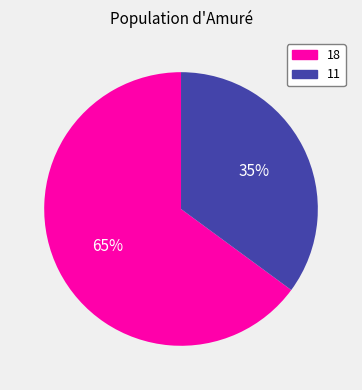

To the nearest percent, what is the difference between the 18 and 11 slice percentages?

30%